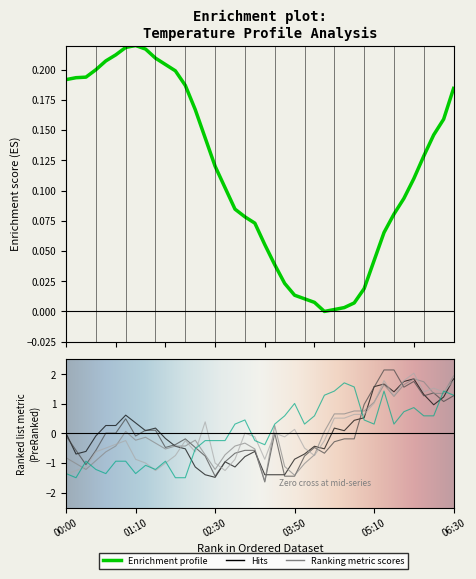

How many lines are shown in the chart?

5